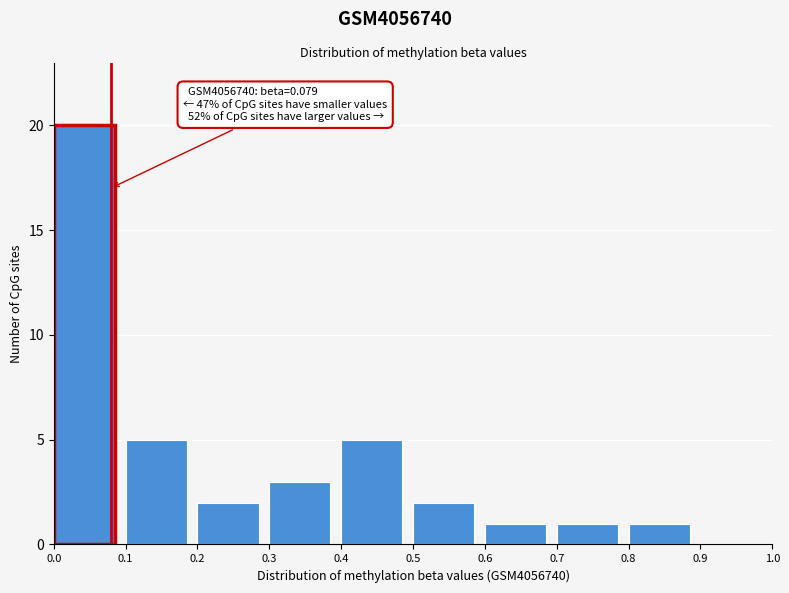

Which range on the x-axis has the tallest bar?

0.0 to 0.1